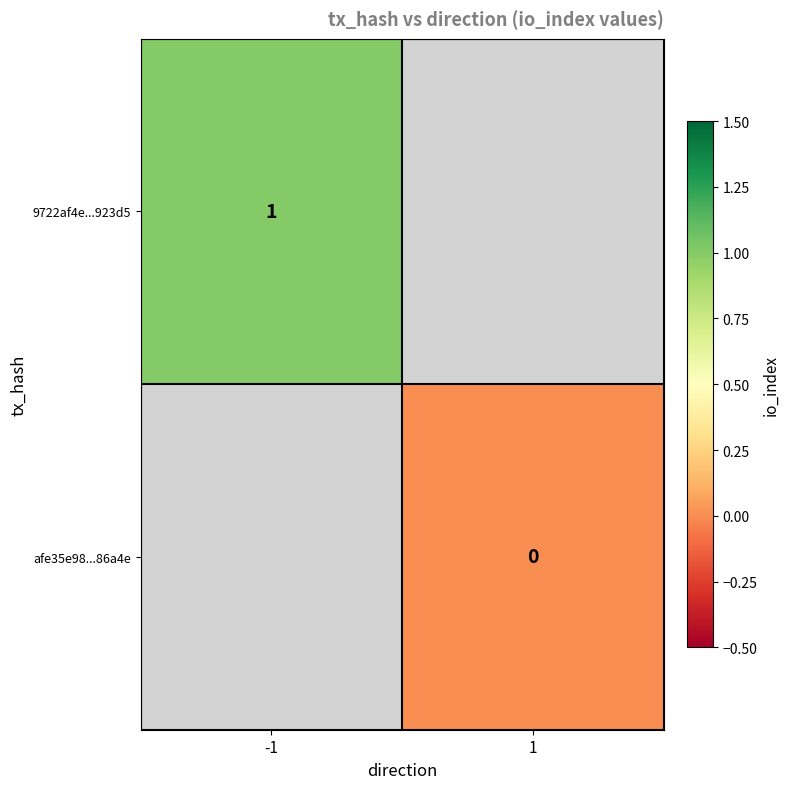

At which category does the chart reach its minimum across all series?

1